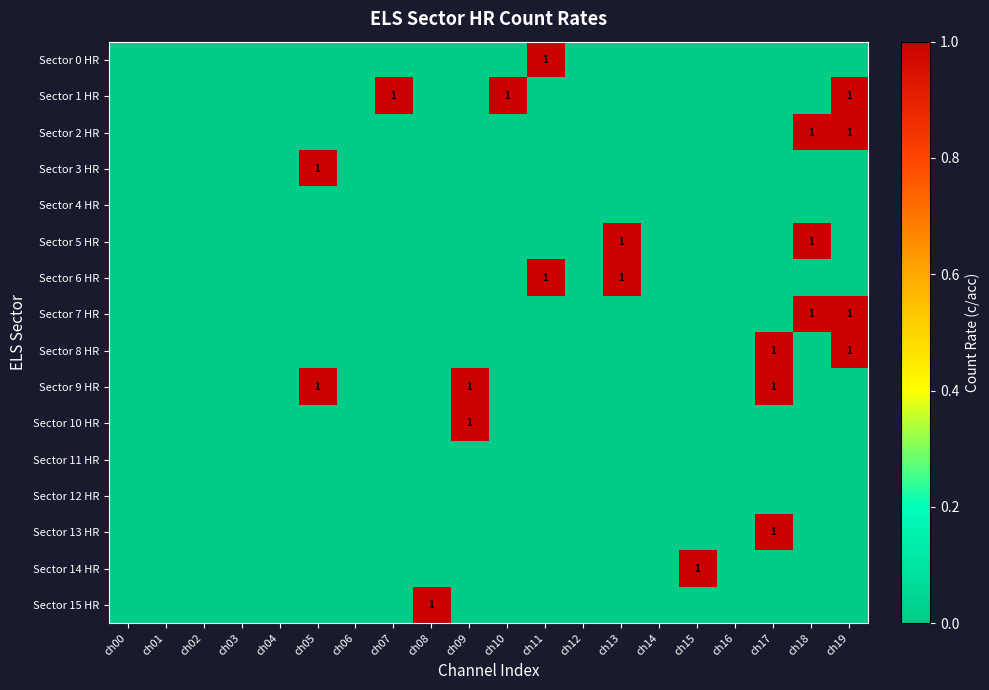

At ch09, list the series in order from largest to smallest.

Sector 9 HR, Sector 10 HR, Sector 0 HR, Sector 1 HR, Sector 2 HR, Sector 3 HR, Sector 4 HR, Sector 5 HR, Sector 6 HR, Sector 7 HR, Sector 8 HR, Sector 11 HR, Sector 12 HR, Sector 13 HR, Sector 14 HR, Sector 15 HR